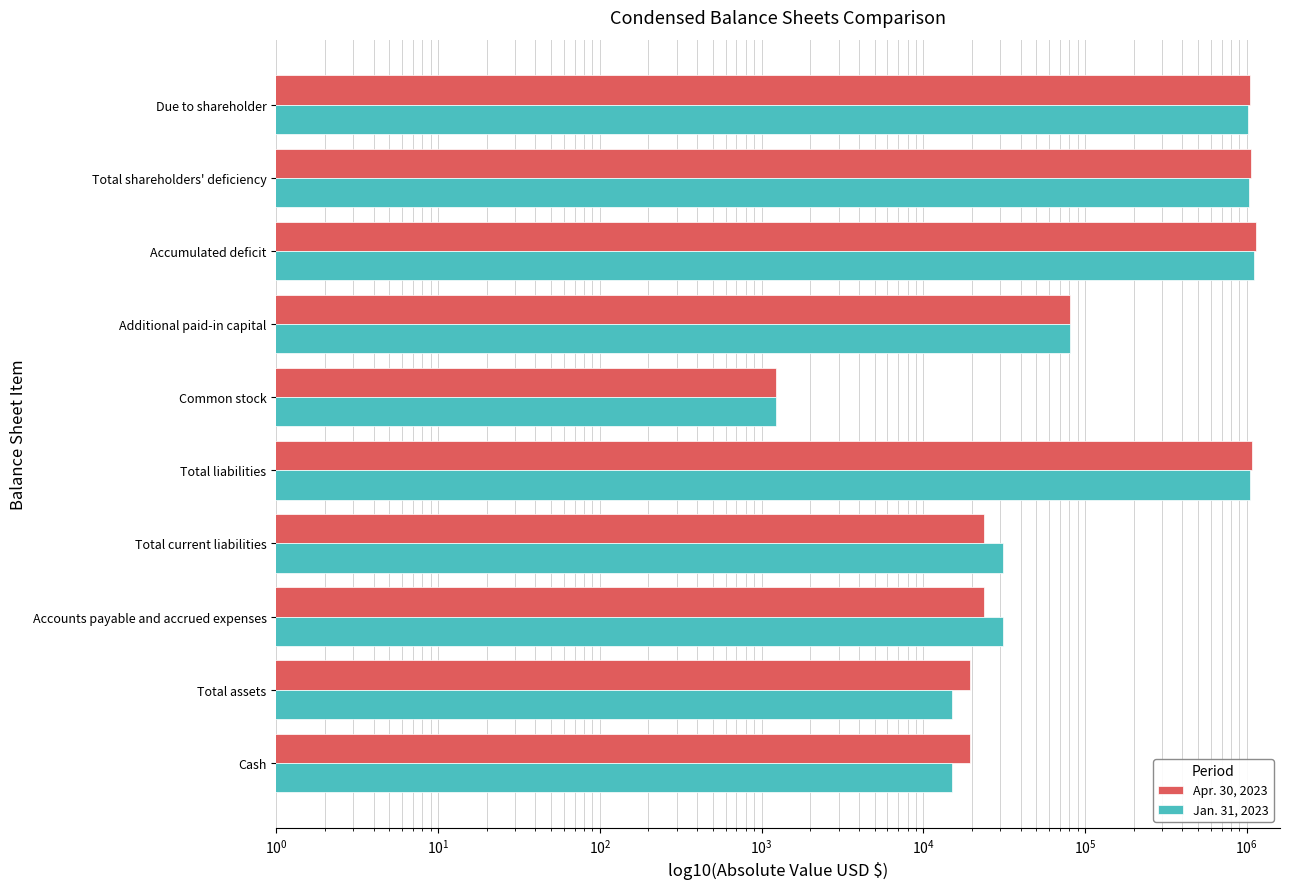

What are all the series names shown in the legend?

Apr. 30, 2023, Jan. 31, 2023